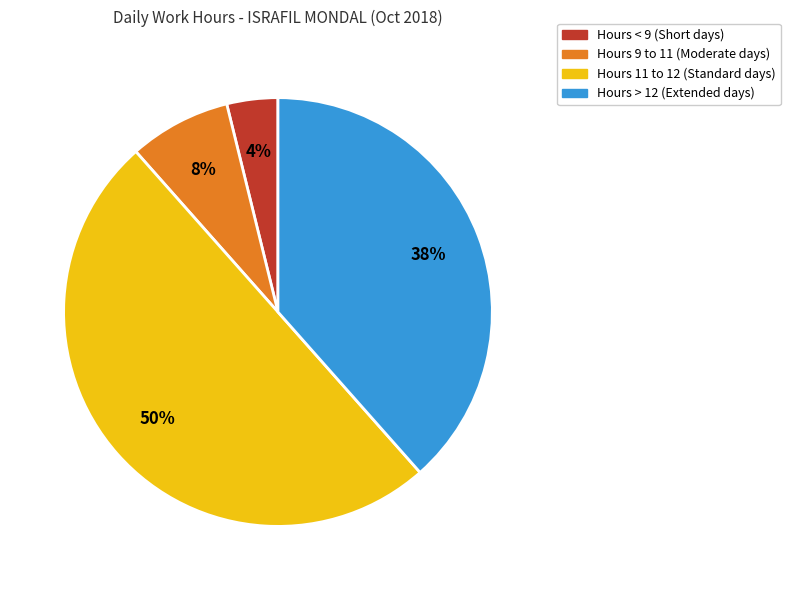

To the nearest percent, what is the difference between the largest and smallest slice percentages?

46%